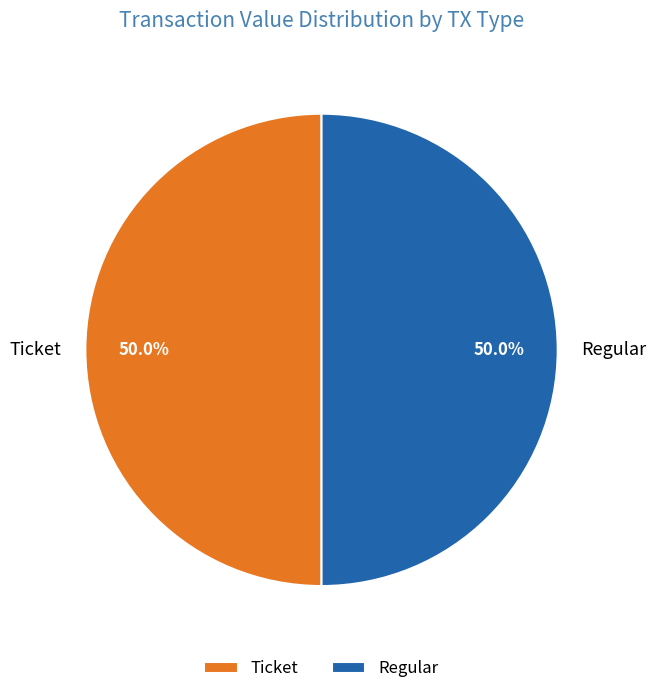

Approximately how many times larger is the value at Regular compared to Ticket?

1.0